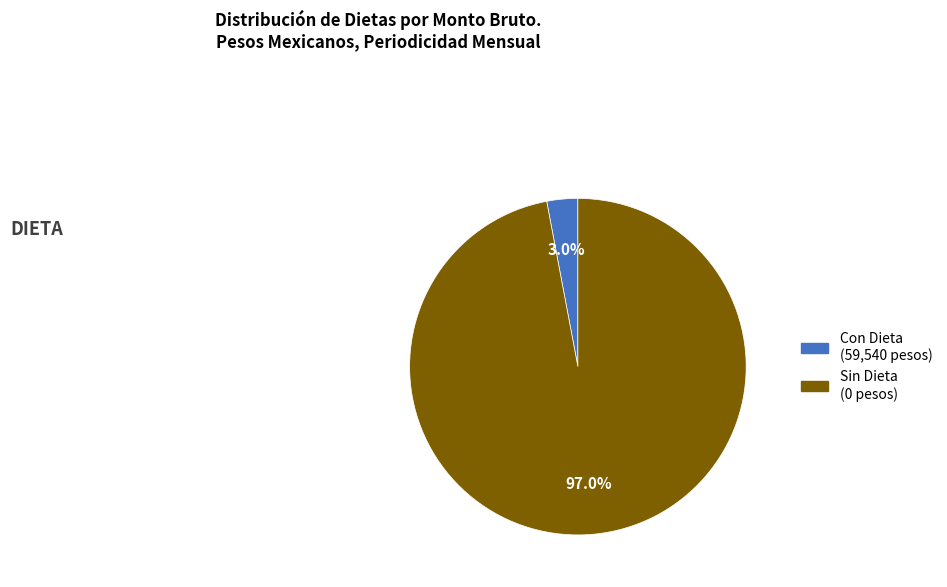

How many segments does this pie chart have?

2